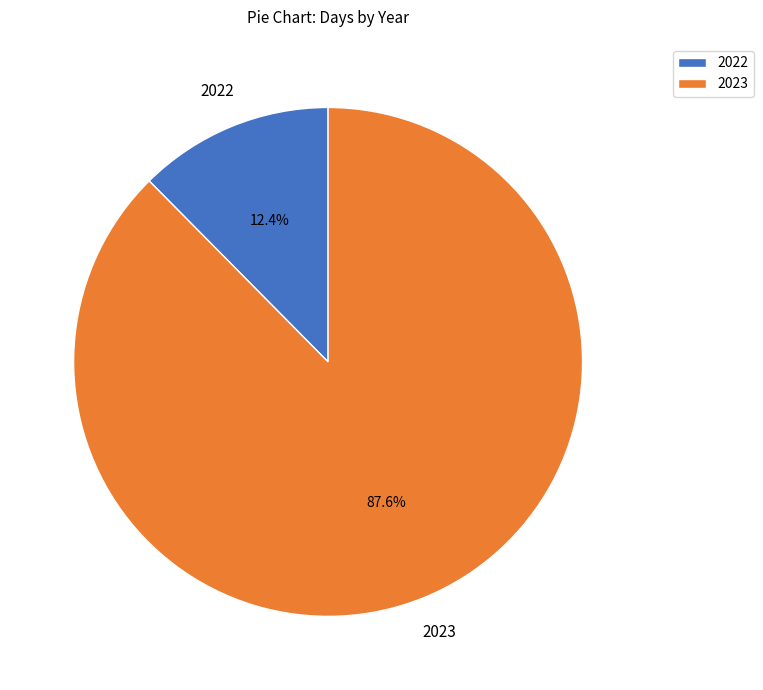

Is it true that 2022 is 12% of the pie?

True